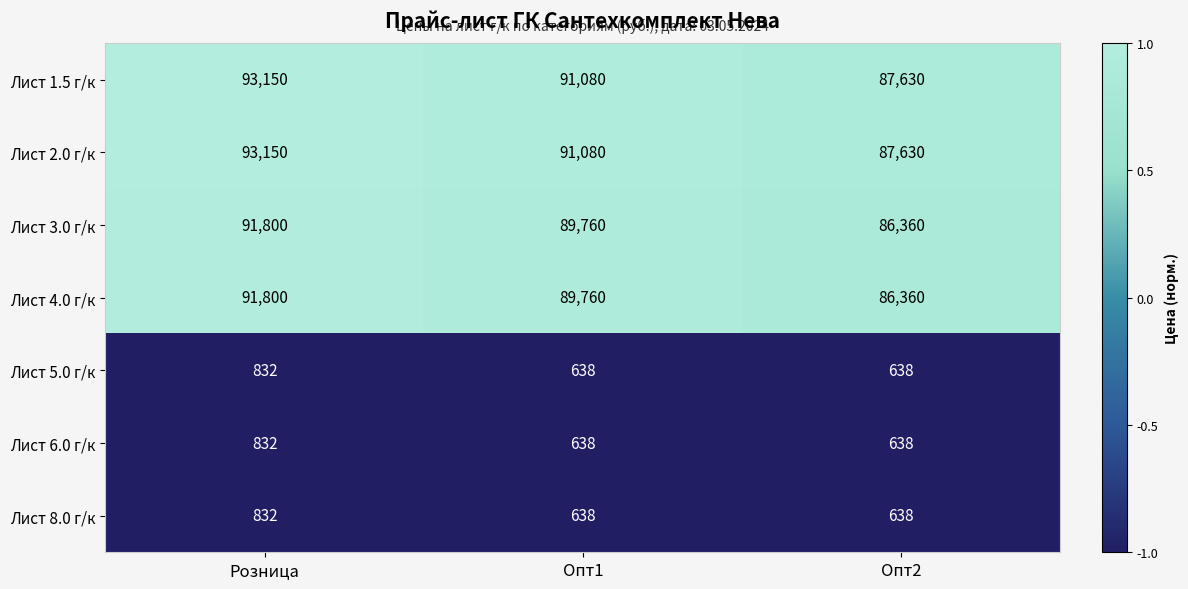

List the labels in order of Лист 3.0 г/к value, smallest first.

Опт2, Опт1, Розница